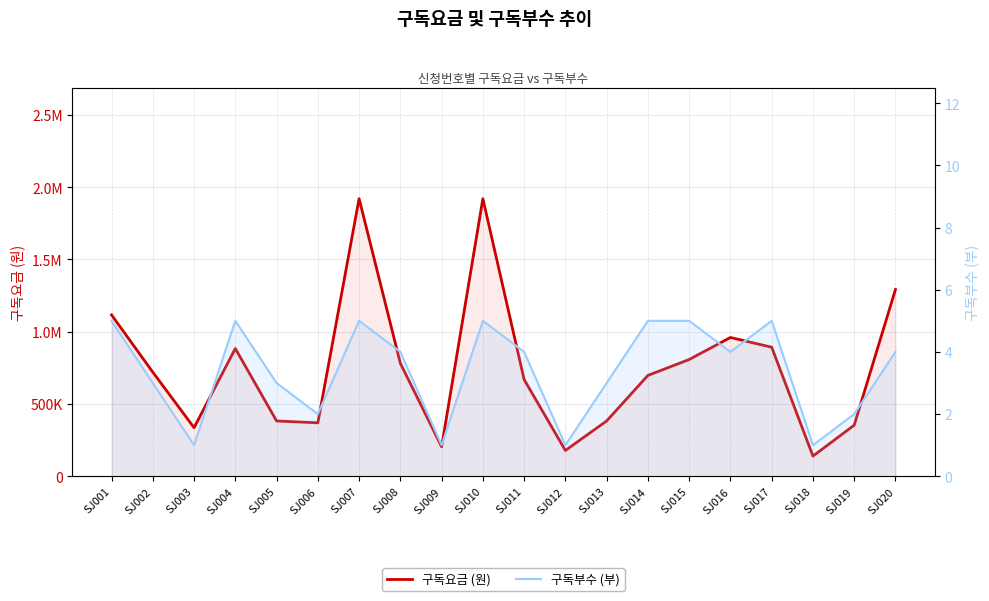

What is the approximate value of 구독요금 (원) at SJ007?

1920000